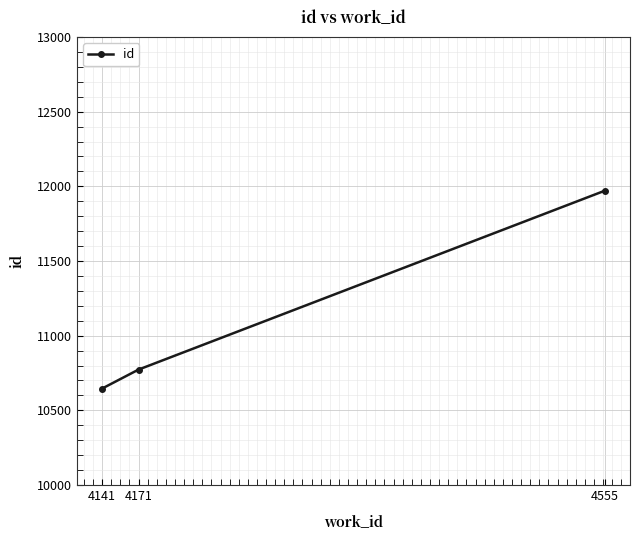

What is the value of the 1st point from the left?

10646